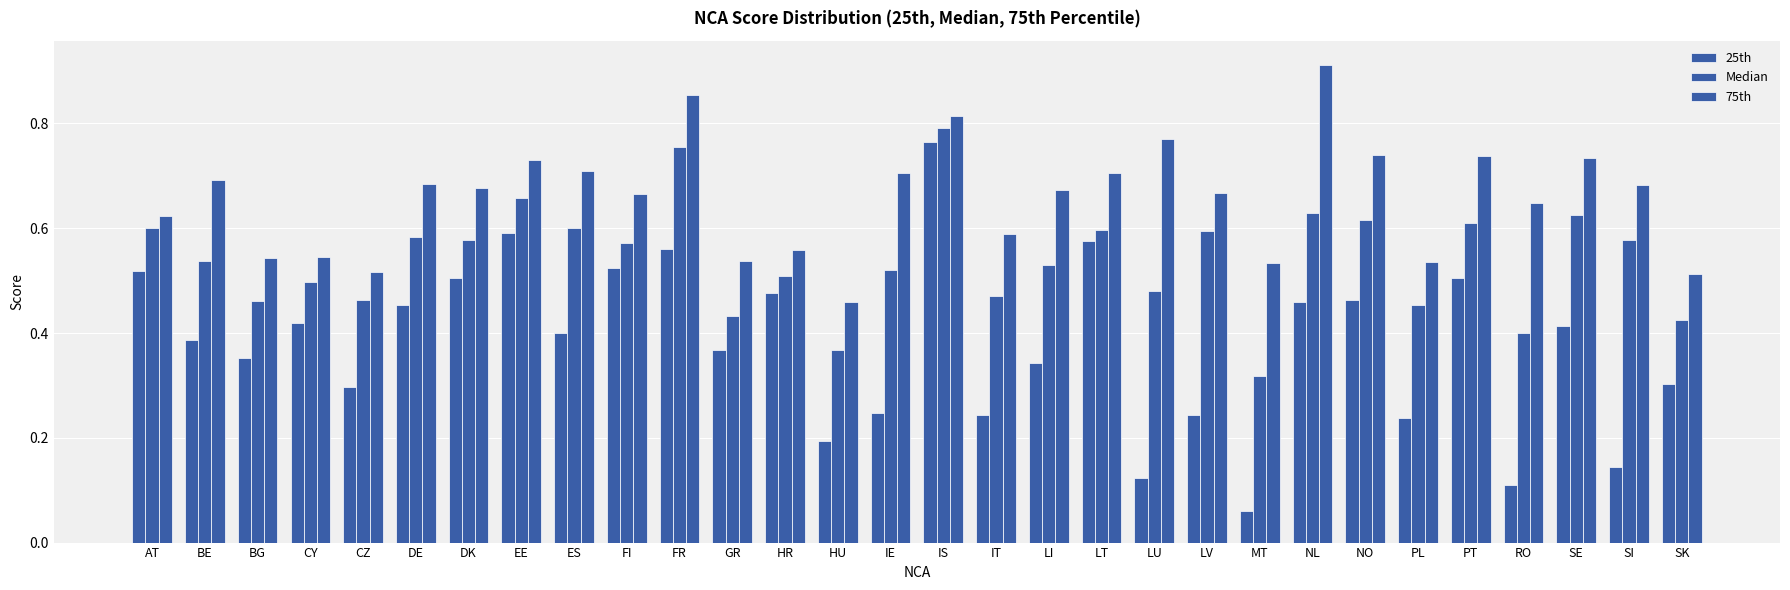

Is the value of 25th at DK greater than the value of 75th at PT?

No